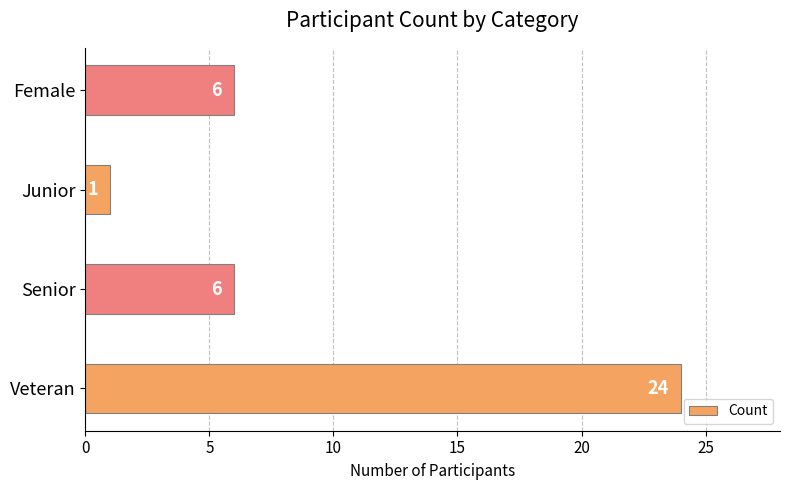

What is the greatest value displayed?

24